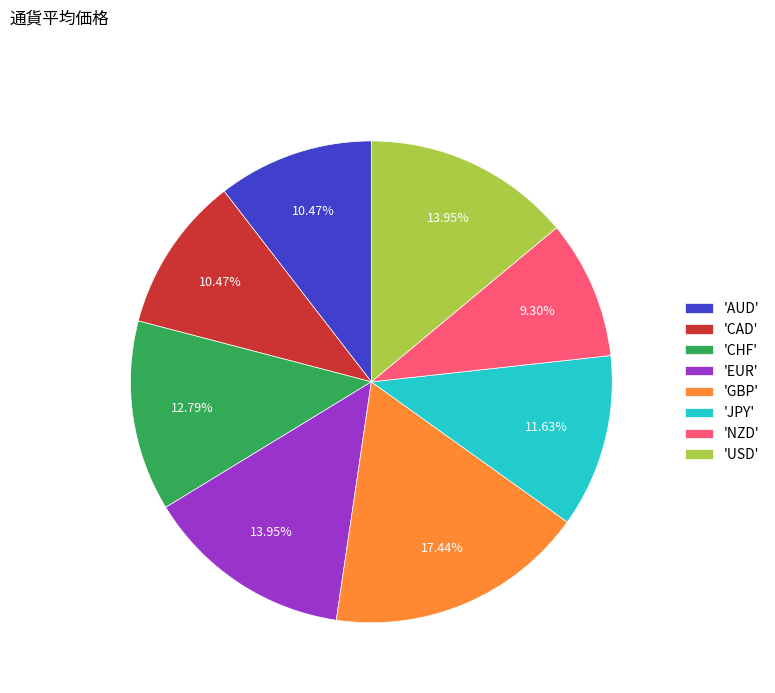

Approximately how many times larger is the value at 'AUD' compared to 'JPY'?

0.9